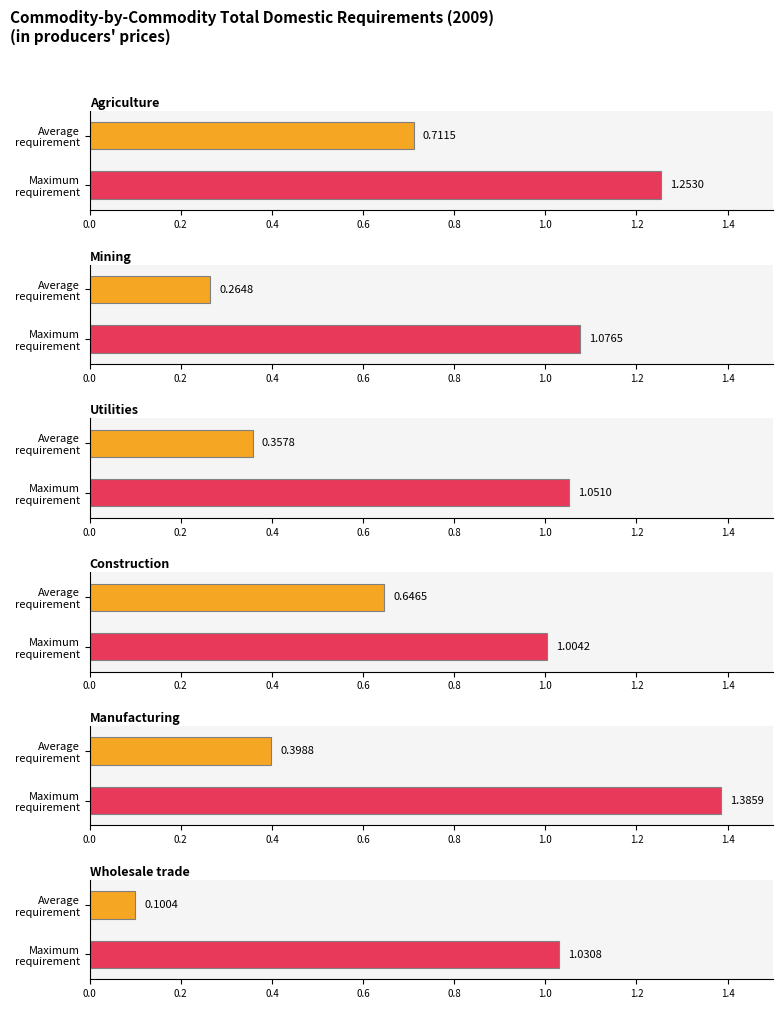

What is the label of the 2nd bar from the left?

Mining